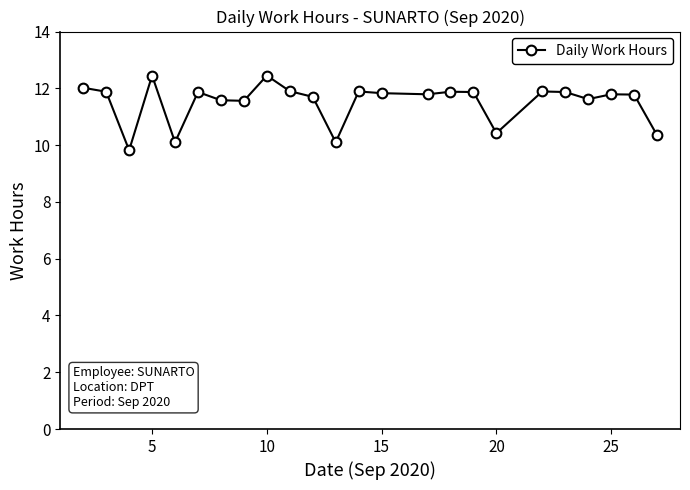

What is the difference between the maximum and minimum values?

2.6